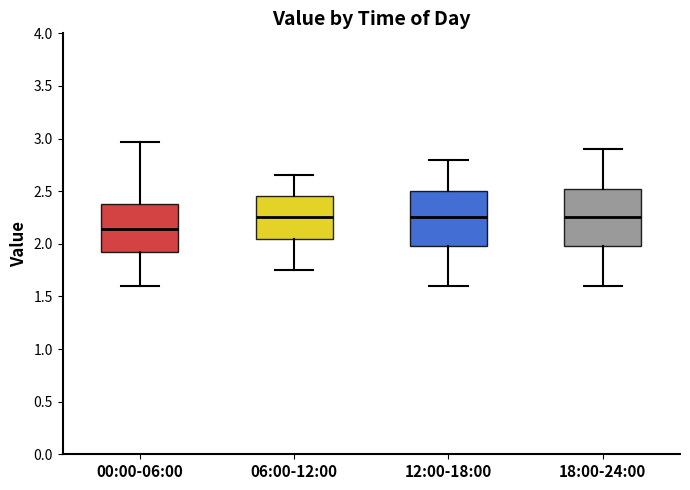

Where is the lower edge of the box for 18:00-24:00 on the y-axis? The values are not printed on the chart, so give them approximately, as read against the axis.

2.00